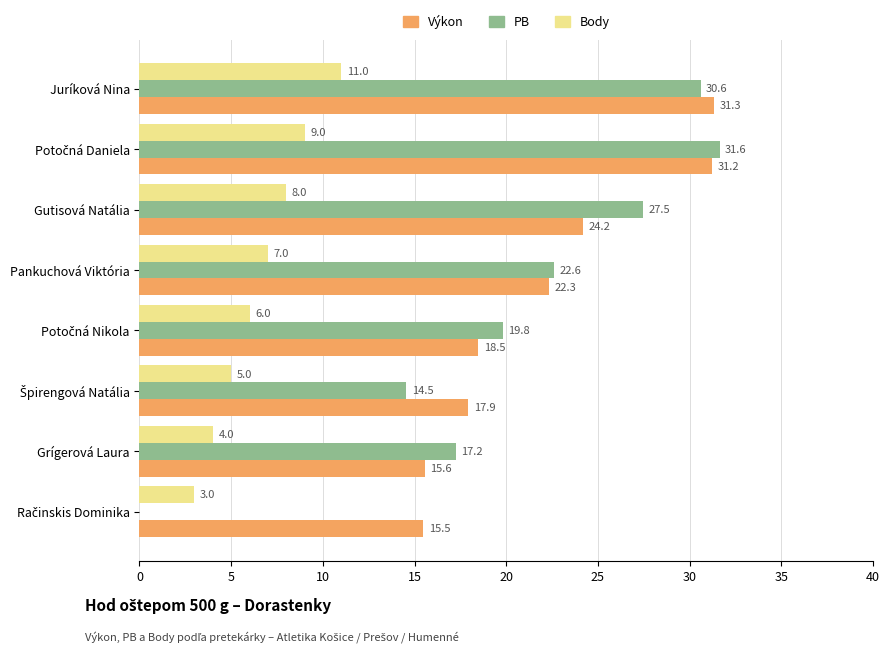

Which series has the largest total across all categories?

Výkon